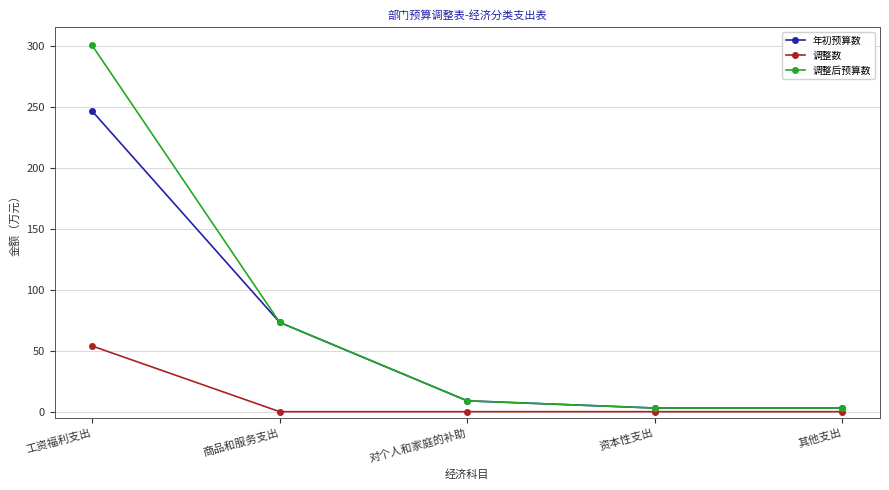

What is the label of the 4th point from the left?

资本性支出